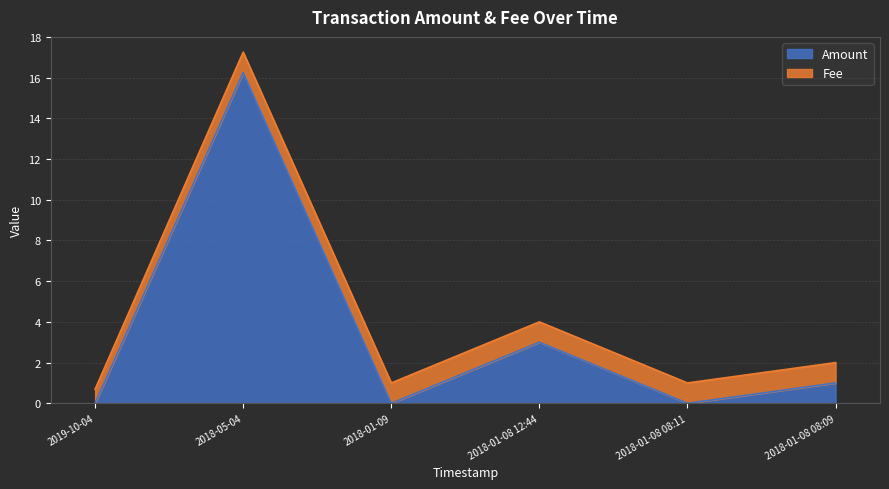

Is it true that the value at 2018-01-09 is 7.5?

False